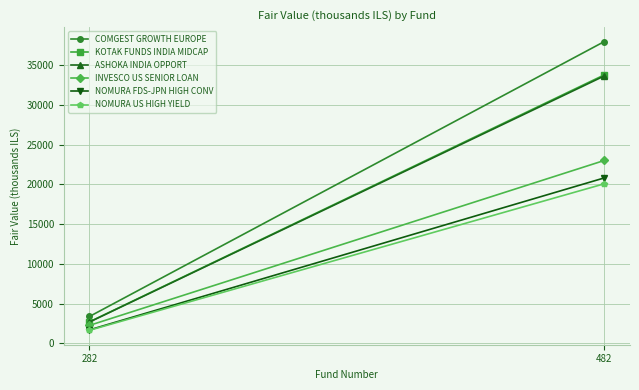

The KOTAK FUNDS INDIA MIDCAP series shows 2692.2 at 282. True or false?

True